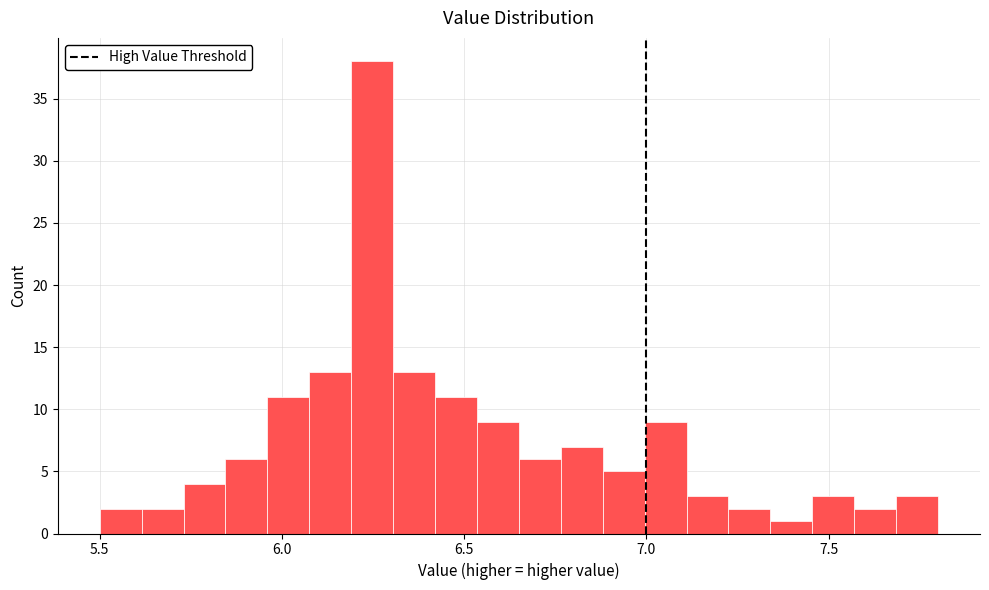

Around what value on the x-axis is the tallest bar? Give the approximate position of its centre, as read against the axis.

6.25